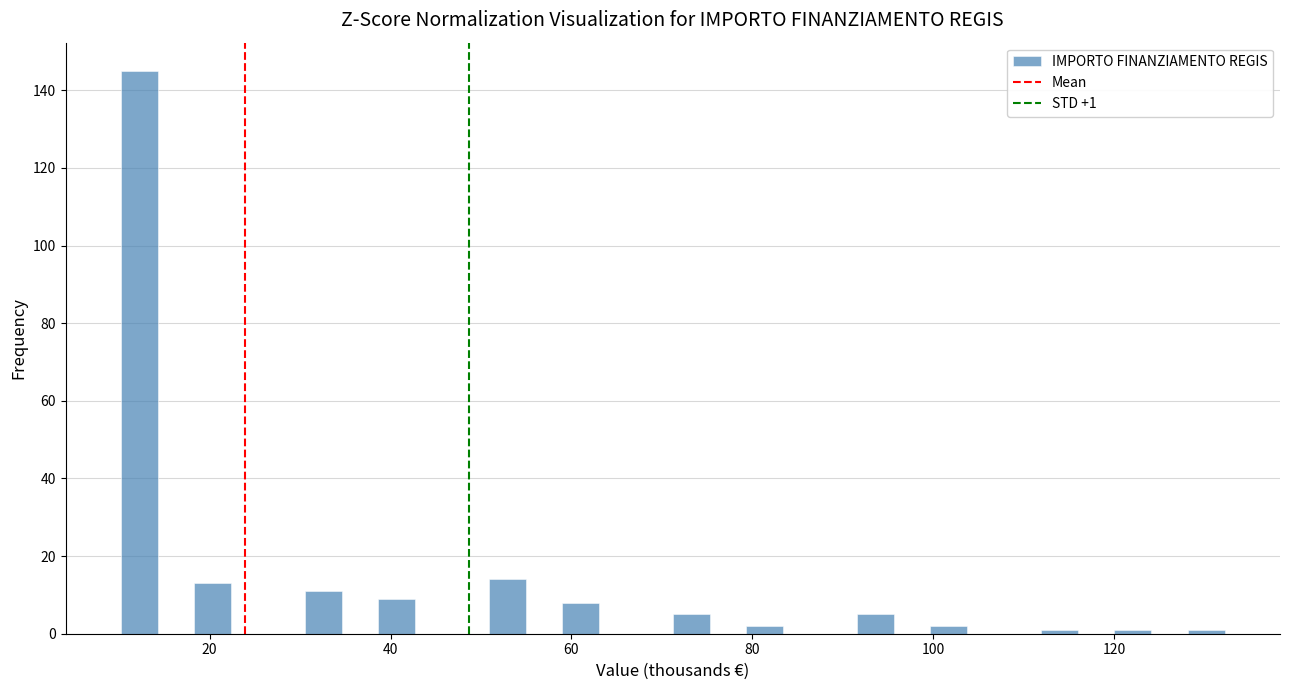

Read against the x-axis, roughly where is the centre of the tallest bar?

12